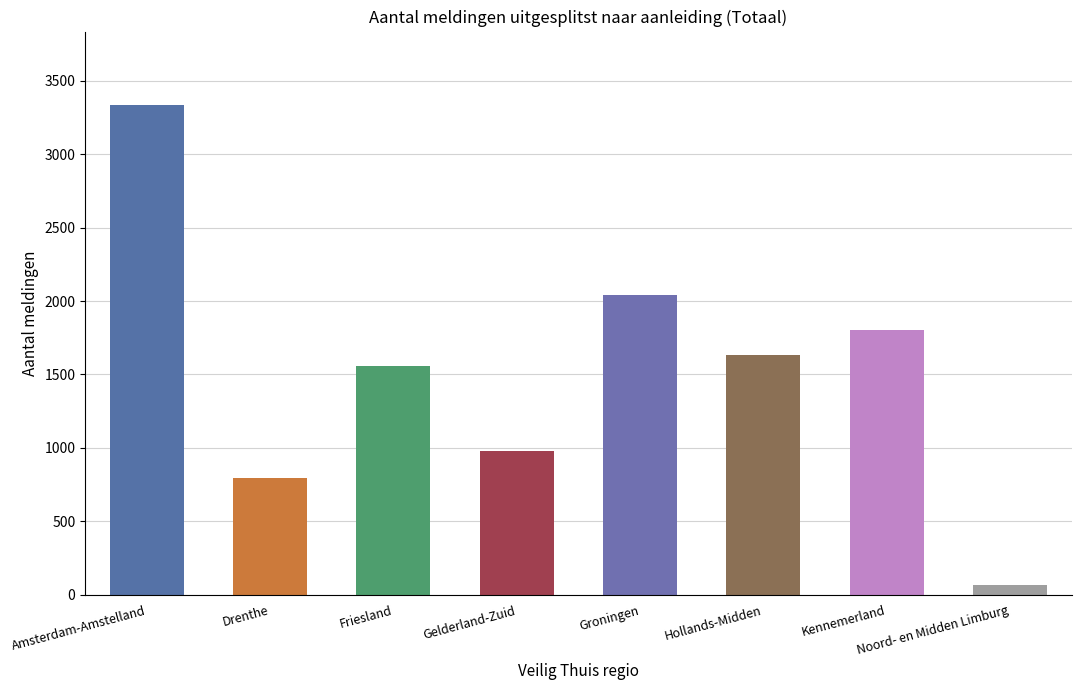

What is the average value?

1527